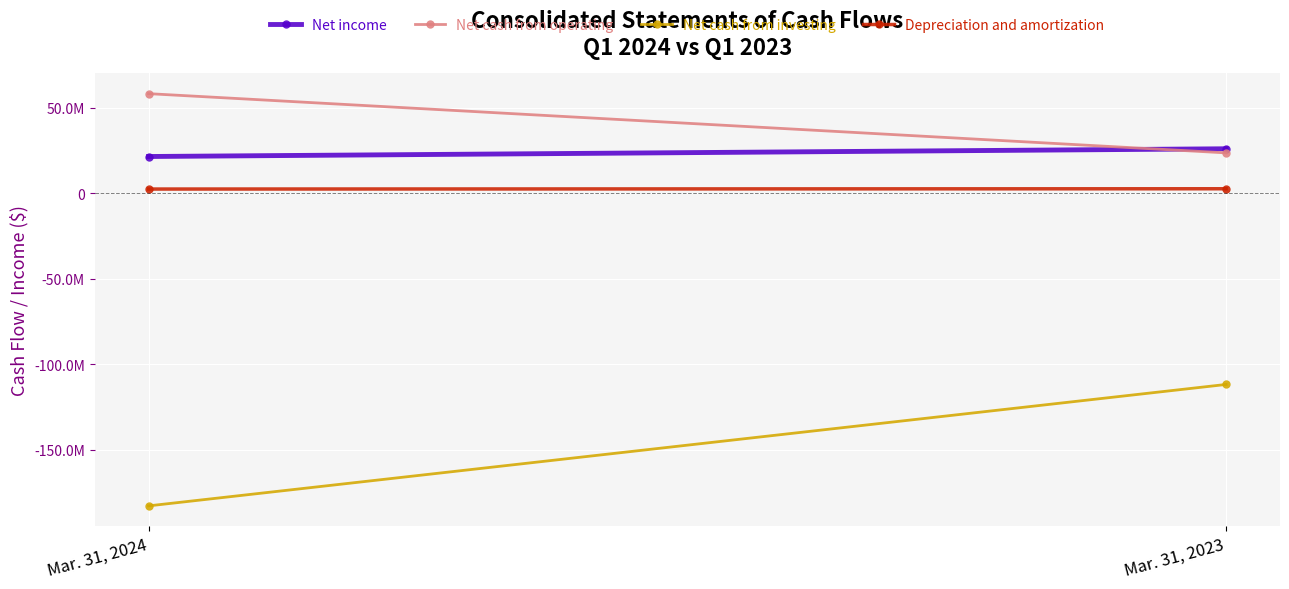

Is it true that Net income equals 26034000 at Mar. 31, 2023?

True